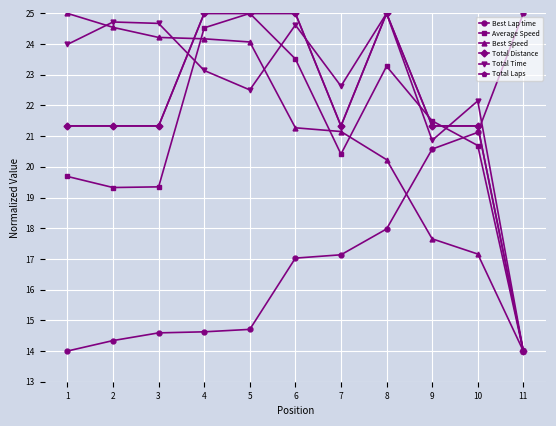

Between 5 and 4, which is larger?

5